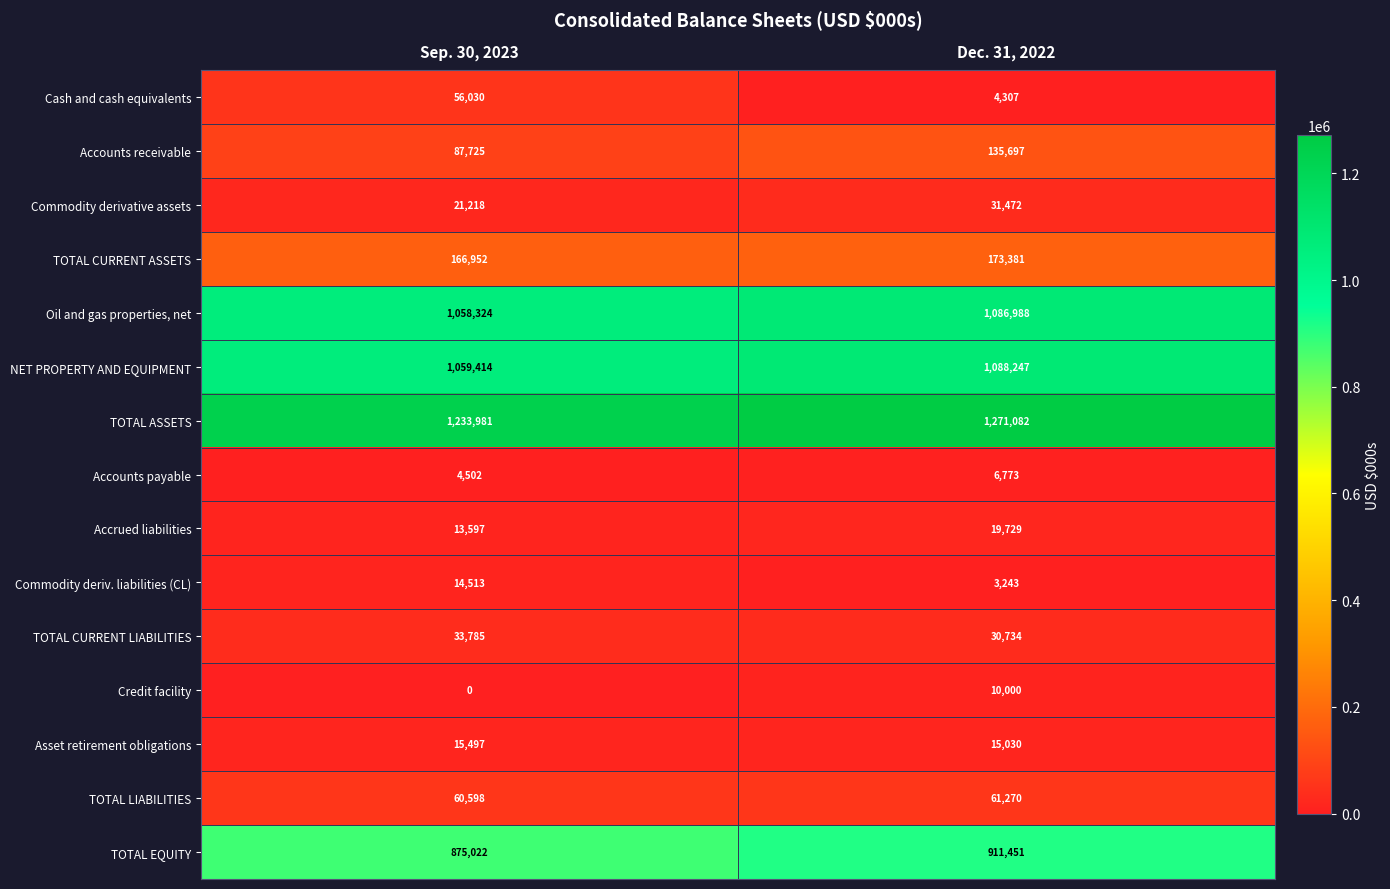

What is the maximum value for TOTAL CURRENT ASSETS?

173381